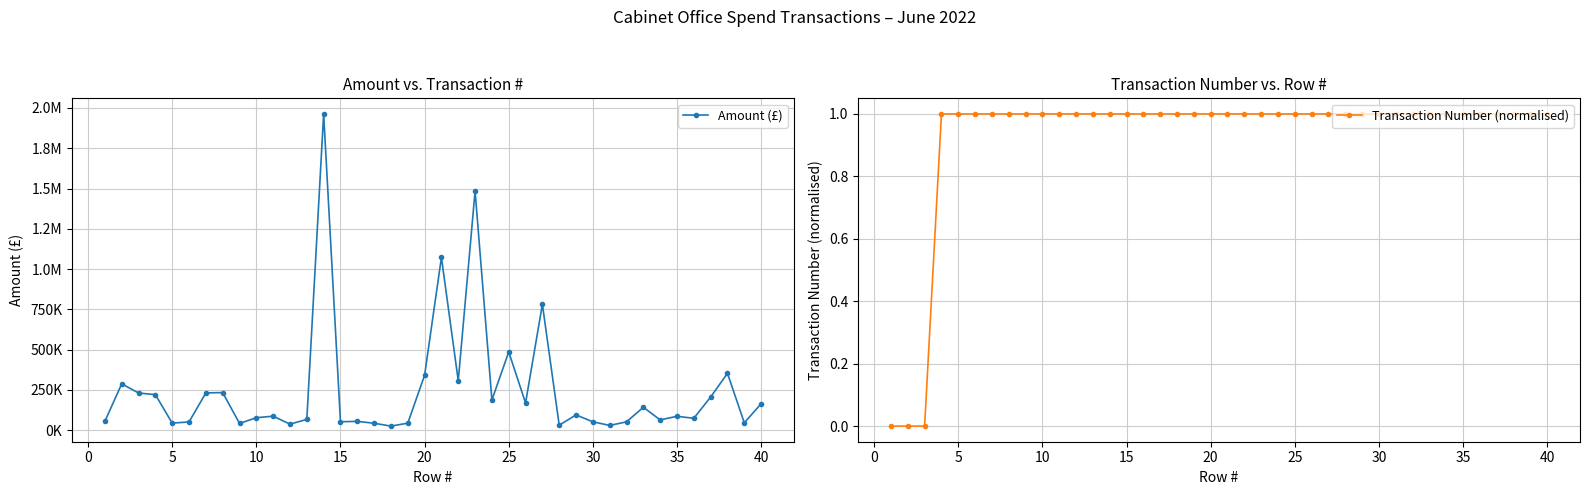

Rank the series by their average value, from lowest to highest.

Transaction Number (normalised), Amount (£)